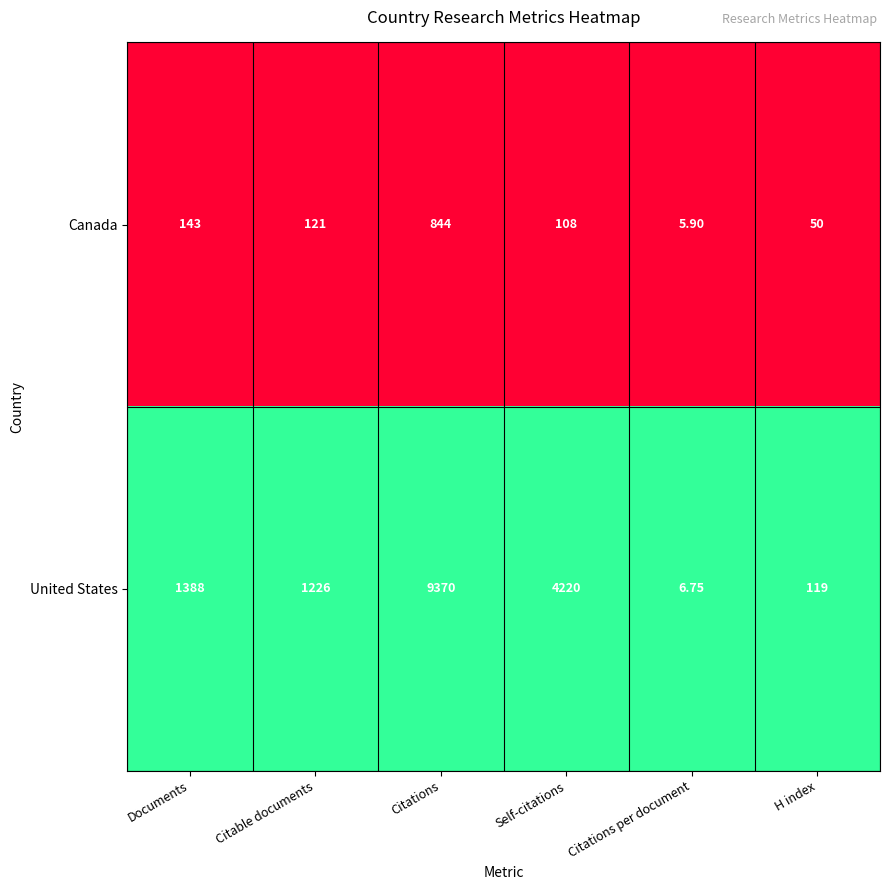

What is the total value across all series at Documents?

1531.0